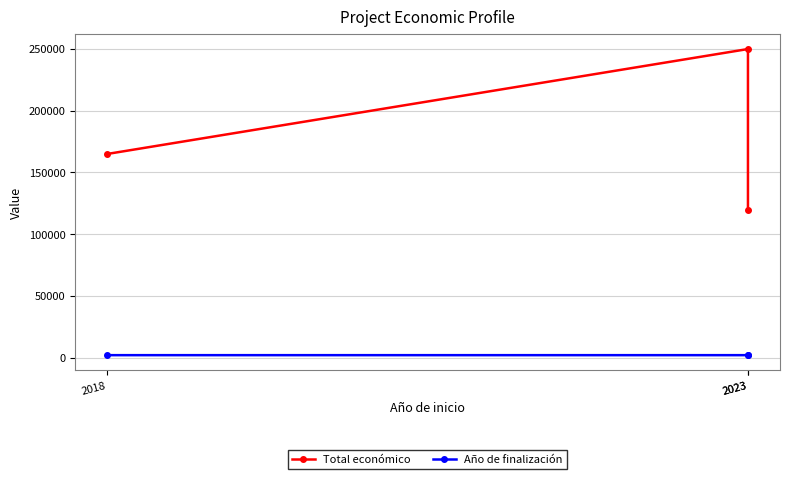

Which has a higher value, 2023 or 2023?

2023